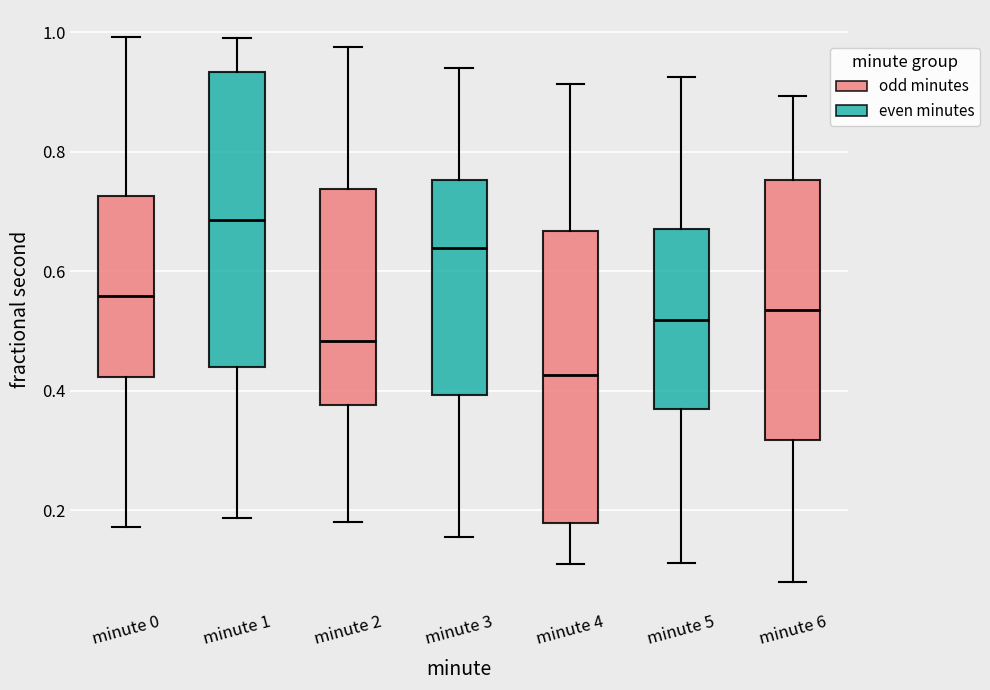

Reading left to right, read every box against the y-axis: the position of its median line, the range the box covers, and the ends of its whiskers. The values are not printed on the chart, so give them approximately, as read against the axis.

minute 0: median 0.56, box 0.42 to 0.72, whiskers 0.18 to 1.00
minute 1: median 0.68, box 0.44 to 0.94, whiskers 0.18 to 0.98
minute 2: median 0.48, box 0.38 to 0.74, whiskers 0.18 to 0.98
minute 3: median 0.64, box 0.40 to 0.76, whiskers 0.16 to 0.94
minute 4: median 0.42, box 0.18 to 0.66, whiskers 0.10 to 0.92
minute 5: median 0.52, box 0.36 to 0.68, whiskers 0.12 to 0.92
minute 6: median 0.54, box 0.32 to 0.76, whiskers 0.08 to 0.90